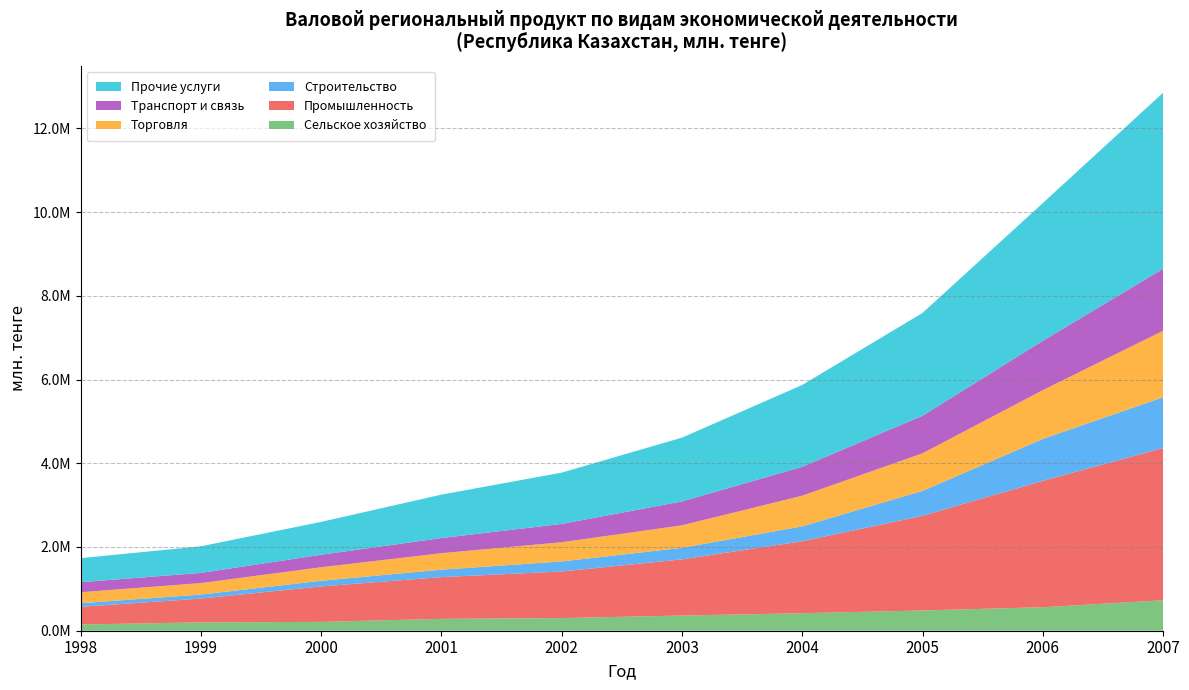

Reading left to right, extract all data points from this chart.

Сельское хозяйство: 1998=148467.8	1999=199353.9	2000=210872.4	2001=283608.8	2002=301947.7	2003=362603.0	2004=418127.2	2005=483484.6	2006=561329.8	2007=727335.8
Промышленность: 1998=422520.8	1999=569087.0	2000=847559.1	2001=997071.9	2002=1112959.7	2003=1341482.0	2004=1719372.3	2005=2261203.7	2006=3018544.0	2007=3635126.0
Строительство: 1998=85579.0	1999=95671.4	2000=134575.3	2001=177752.0	2002=239360.4	2003=276180.5	2004=355828.3	2005=594986.2	2006=1001218.6	2007=1213216.6
Торговля: 1998=262653.7	1999=273895.7	2000=323467.2	2001=392906.0	2002=459464.5	2003=536939.8	2004=731600.2	2005=897919.4	2006=1164740.4	2007=1587736.3
Транспорт и связь: 1998=239386.3	1999=243196.4	2000=298514.5	2001=362551.5	2002=437772.0	2003=570794.0	2004=691248.8	2005=896814.2	2006=1178831.9	2007=1481636.2
Прочие услуги: 1998=574655.9	1999=635251.9	2000=784913.1	2001=1036703.1	2002=1224773.0	2003=1523976.0	2004=1953957.5	2005=2456185.4	2006=3289066.5	2007=4204743.1